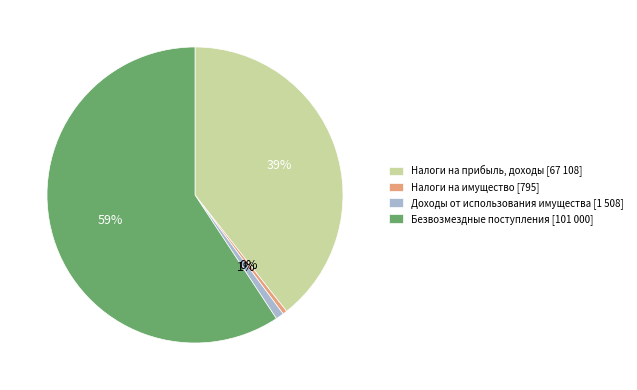

Count the number of slices in the pie.

4